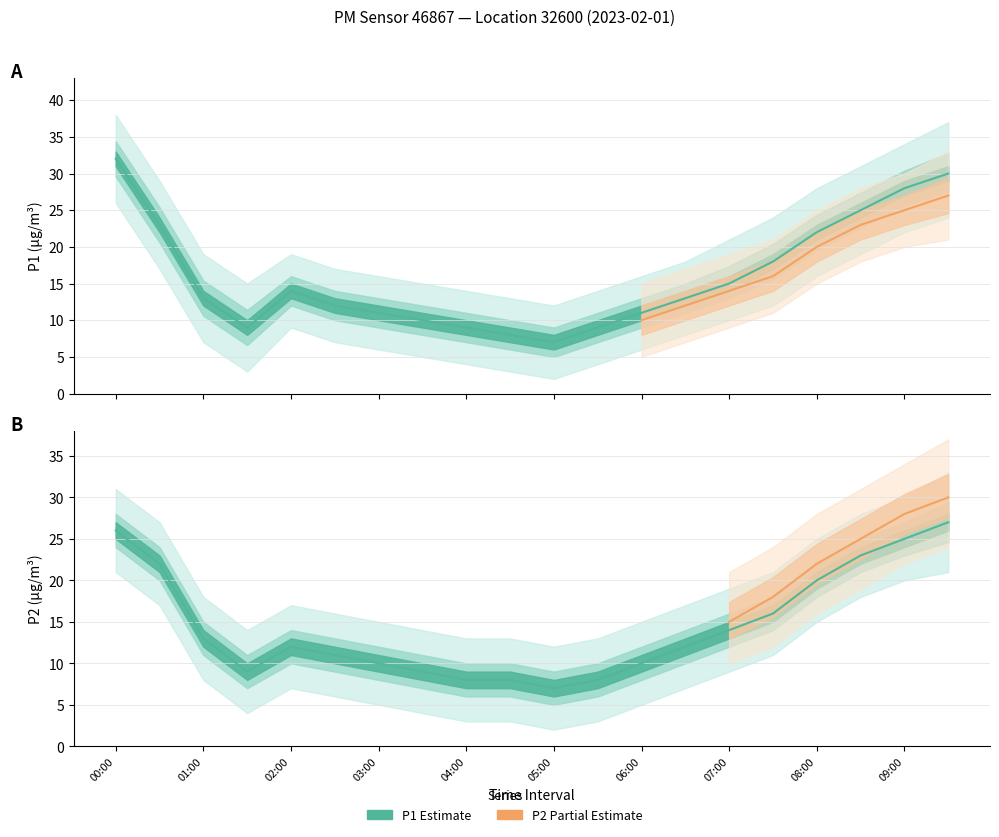

Does the chart have visible grid lines?

Yes